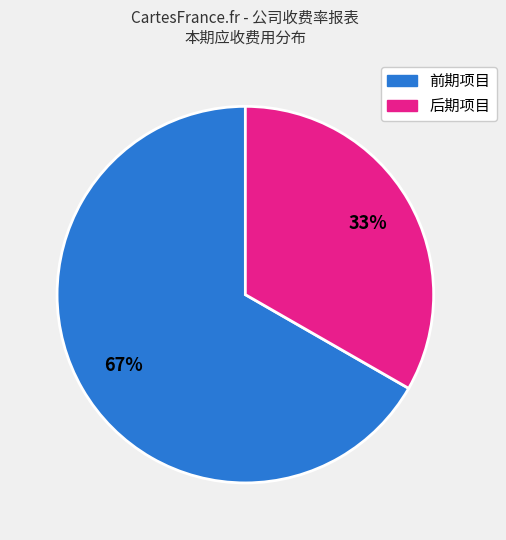

Do 后期项目 and 前期项目 together represent more than half of the pie?

Yes